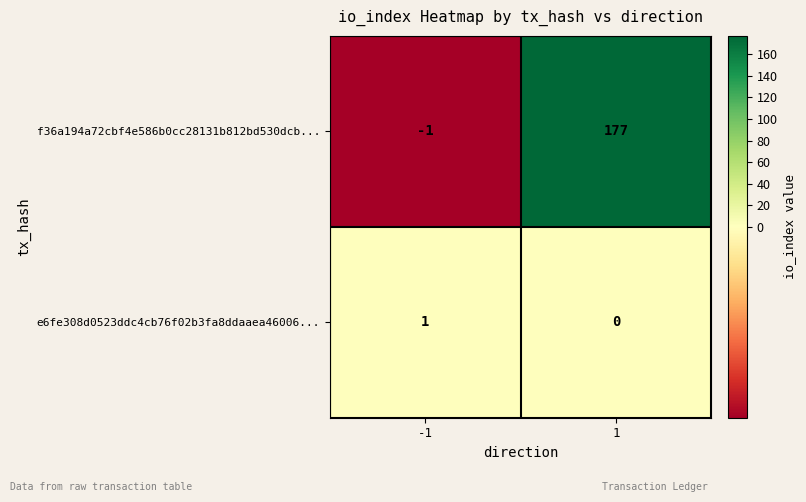

What is the difference between the highest and lowest values at -1?

2